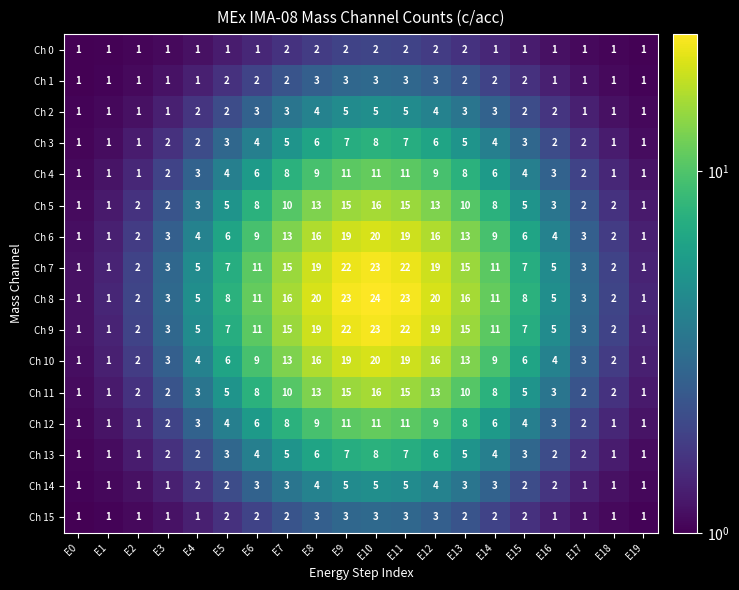

Which series has the widest spread of values?

Ch 8